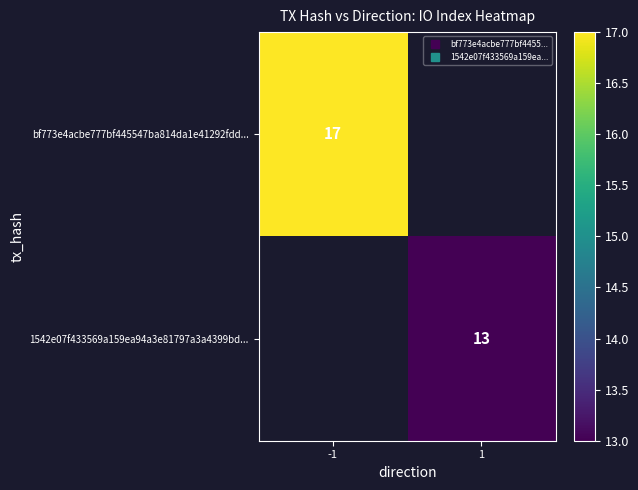

Where is bf773e4acbe777bf445547ba814da1e41292fdd... nearest to the value 17?

-1